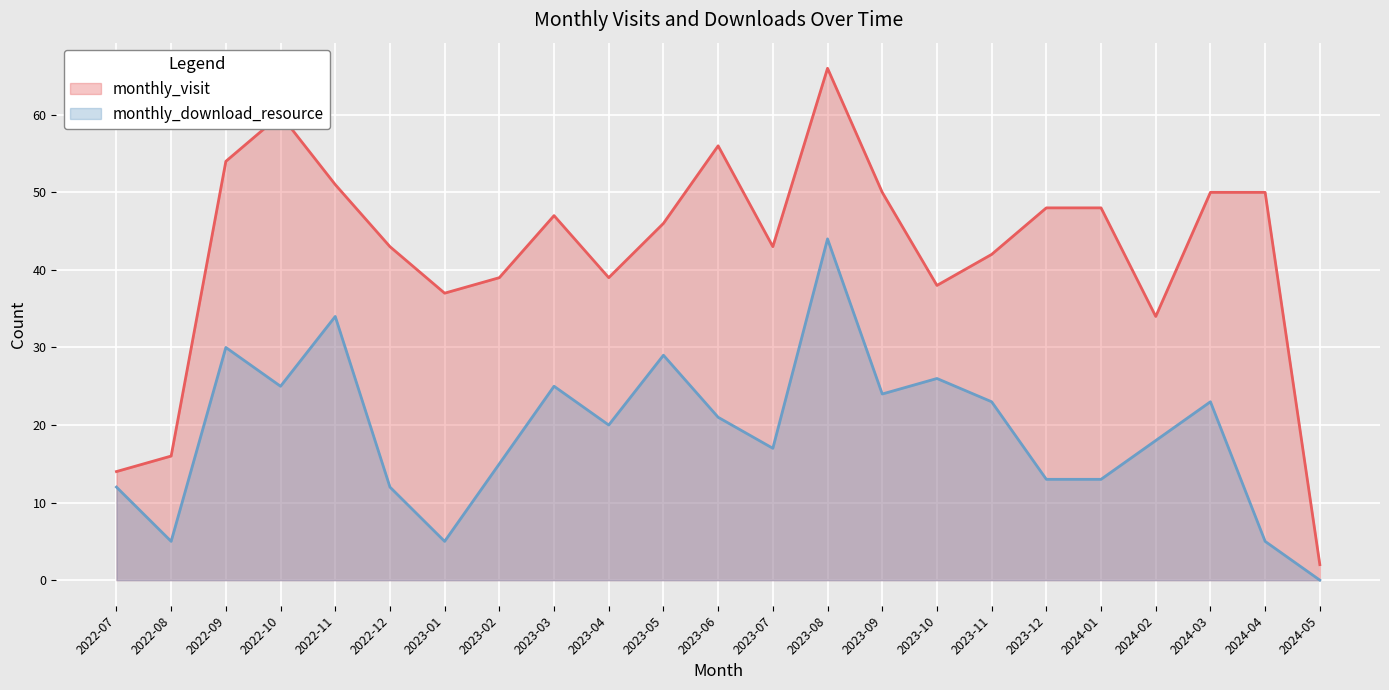

Reading left to right, what are all the values shown in this chart?

monthly_visit: 2022-07=14	2022-08=16	2022-09=54	2022-10=60	2022-11=51	2022-12=43	2023-01=37	2023-02=39	2023-03=47	2023-04=39	2023-05=46	2023-06=56	2023-07=43	2023-08=66	2023-09=50	2023-10=38	2023-11=42	2023-12=48	2024-01=48	2024-02=34	2024-03=50	2024-04=50	2024-05=2
monthly_download_resource: 2022-07=12	2022-08=5	2022-09=30	2022-10=25	2022-11=34	2022-12=12	2023-01=5	2023-02=15	2023-03=25	2023-04=20	2023-05=29	2023-06=21	2023-07=17	2023-08=44	2023-09=24	2023-10=26	2023-11=23	2023-12=13	2024-01=13	2024-02=18	2024-03=23	2024-04=5	2024-05=0